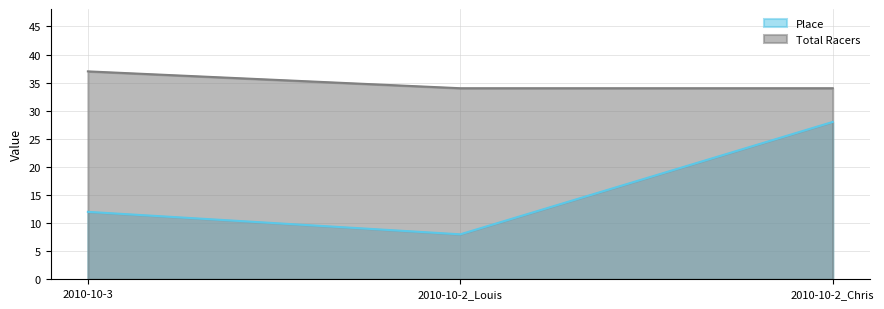

How many lines are shown in the chart?

2